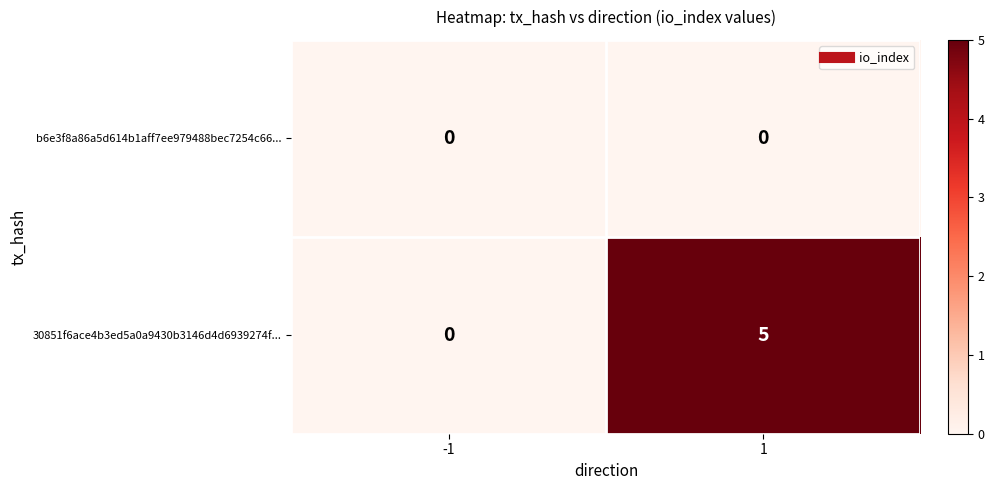

List the labels in order of 30851f6ace4b3ed5a0a9430b3146d4d6939274f... value, smallest first.

-1, 1